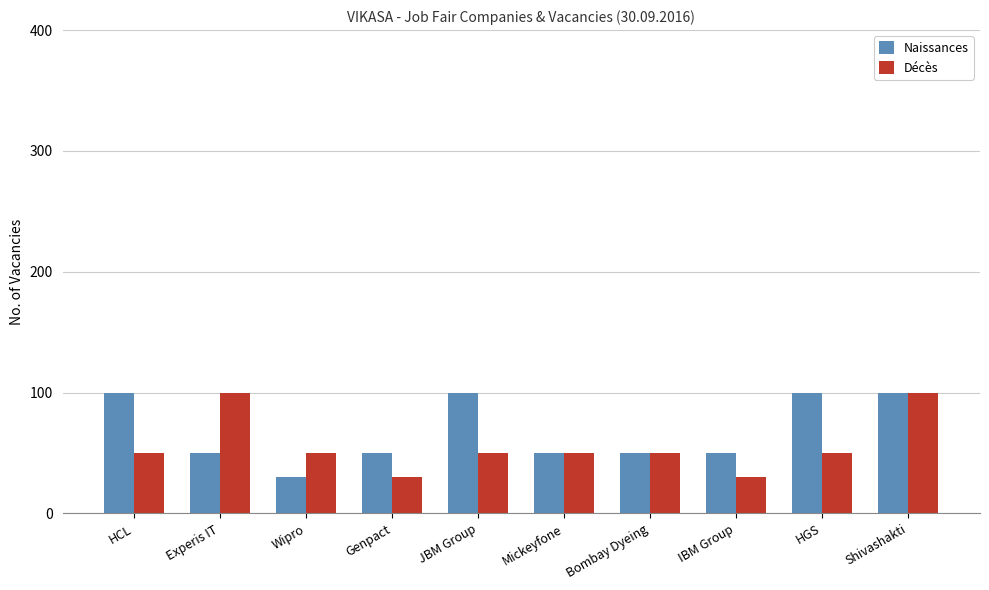

The value of Naissances at Shivashakti is 169. True or false?

False